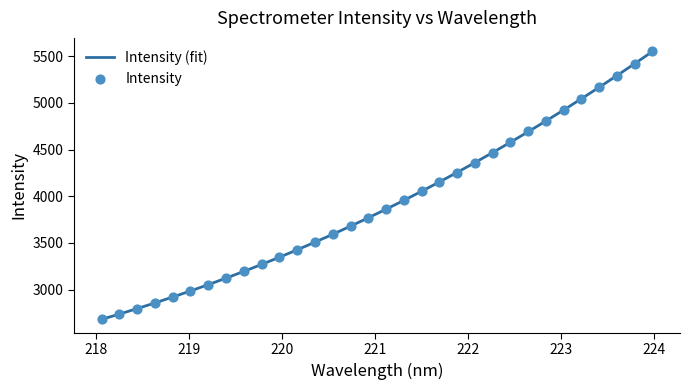

What is the change in value from 218.8244 to 222.263?

+1546.6